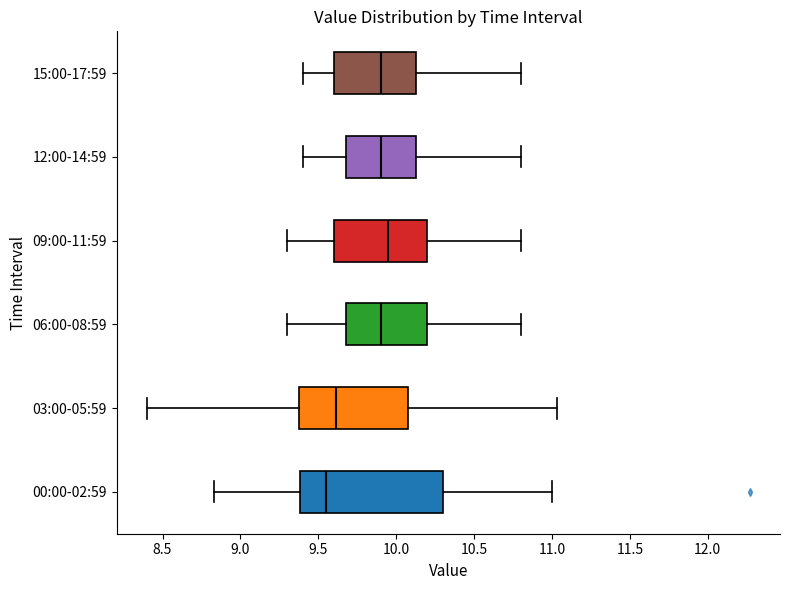

Reading bottom to top, transcribe this box plot: for each box, give where its median line is, the range the box spans, and where its two whiskers end, as read against the x-axis. The values are not printed on the chart, so give them approximately, as read against the axis.

00:00-02:59: median 9.55, box 9.40 to 10.30, whiskers 8.85 to 11.00
03:00-05:59: median 9.60, box 9.40 to 10.10, whiskers 8.40 to 11.05
06:00-08:59: median 9.90, box 9.70 to 10.20, whiskers 9.30 to 10.80
09:00-11:59: median 9.95, box 9.60 to 10.20, whiskers 9.30 to 10.80
12:00-14:59: median 9.90, box 9.70 to 10.15, whiskers 9.40 to 10.80
15:00-17:59: median 9.90, box 9.60 to 10.15, whiskers 9.40 to 10.80